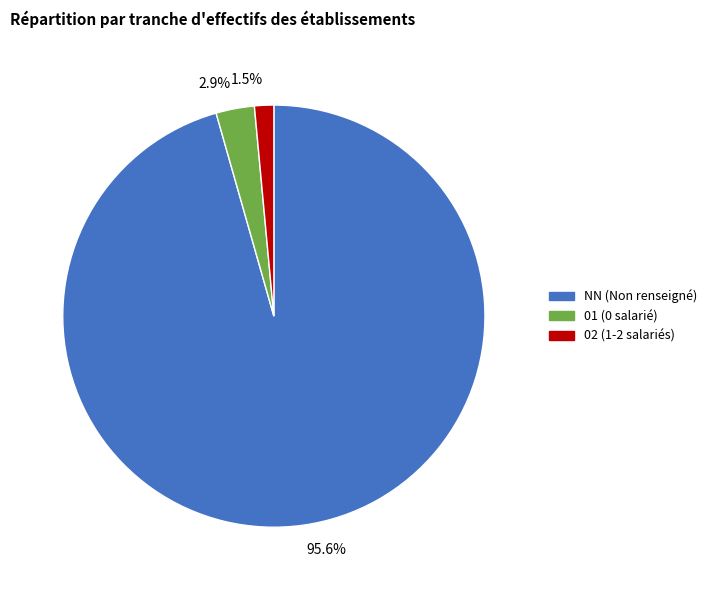

Does any single category account for the majority?

Yes